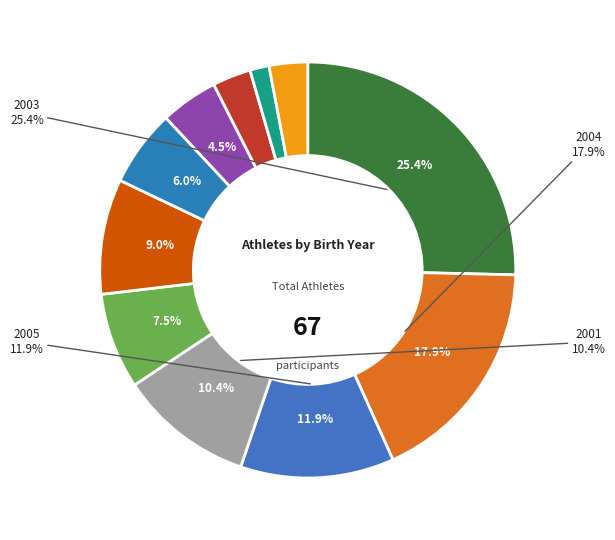

How many slices are in this pie chart?

11